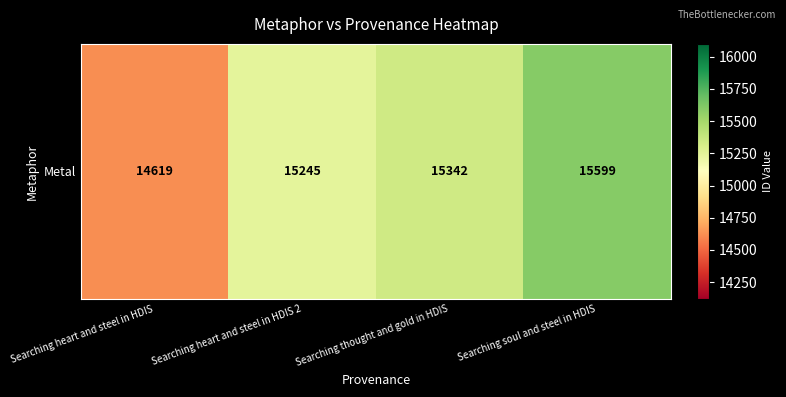

How many data points does each series have?

4